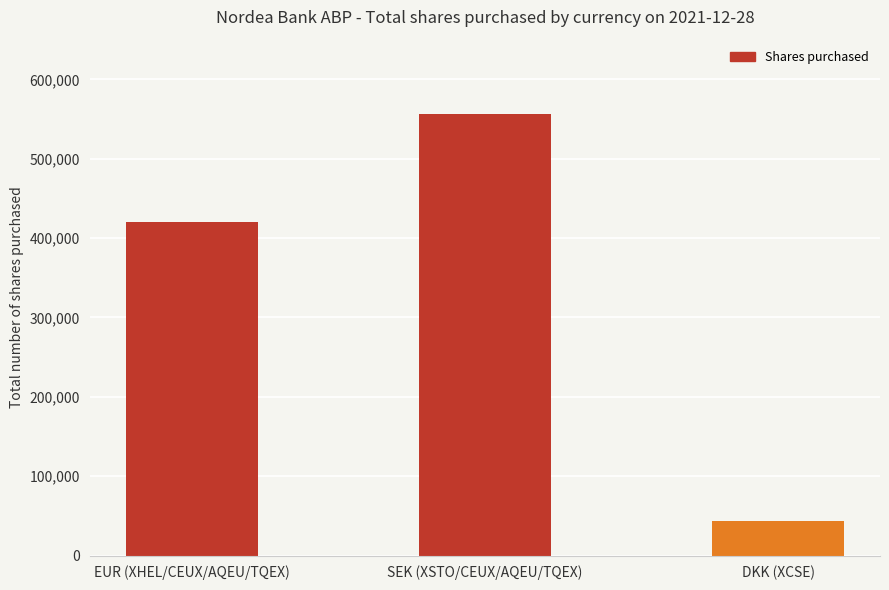

Rank the categories by value from lowest to highest.

DKK (XCSE), EUR (XHEL/CEUX/AQEU/TQEX), SEK (XSTO/CEUX/AQEU/TQEX)